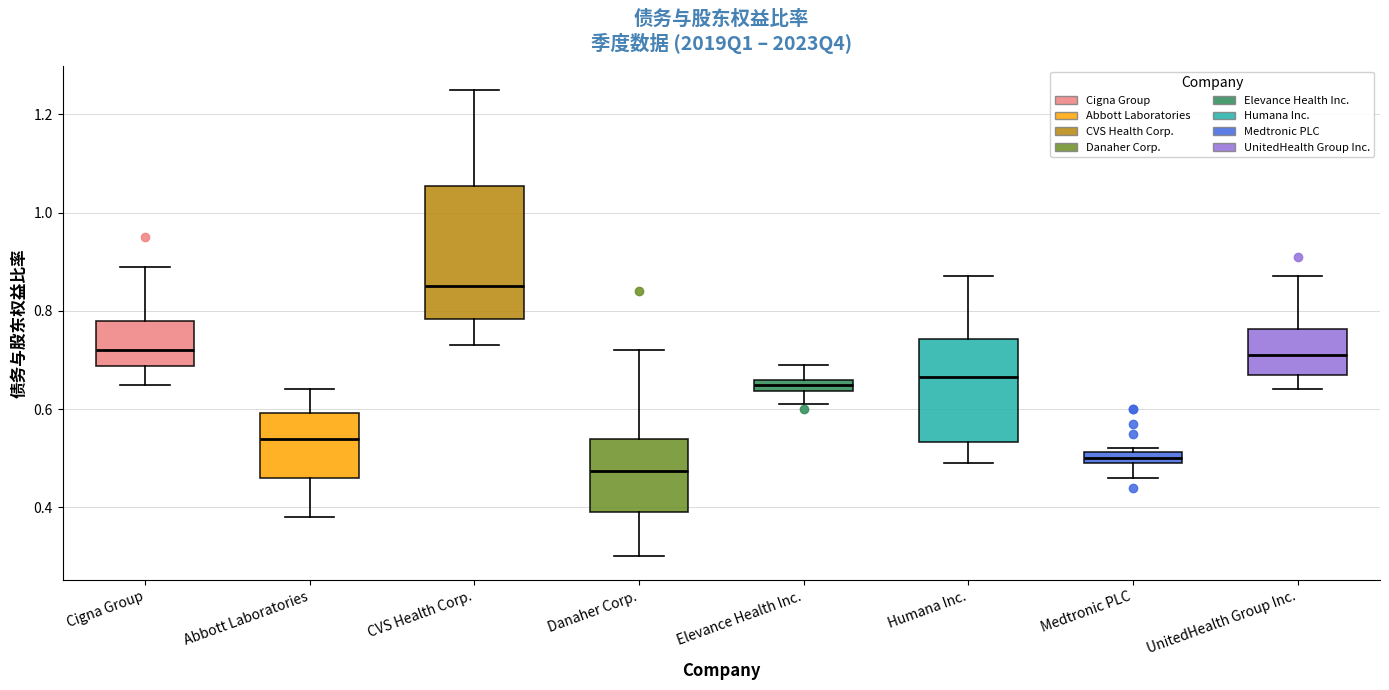

Which box has the highest median line?

CVS Health Corp.